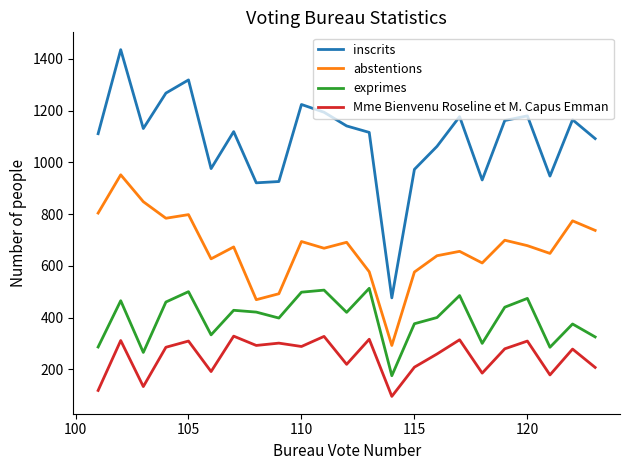

What is the greatest value displayed?

1436